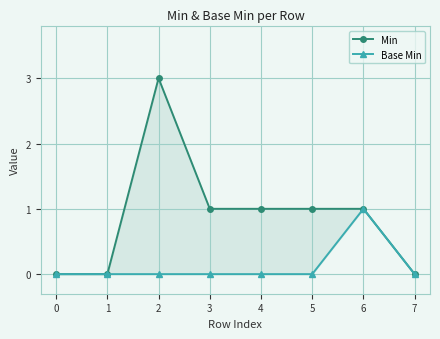

What is the difference between the maximum and minimum values in the Base Min series?

1